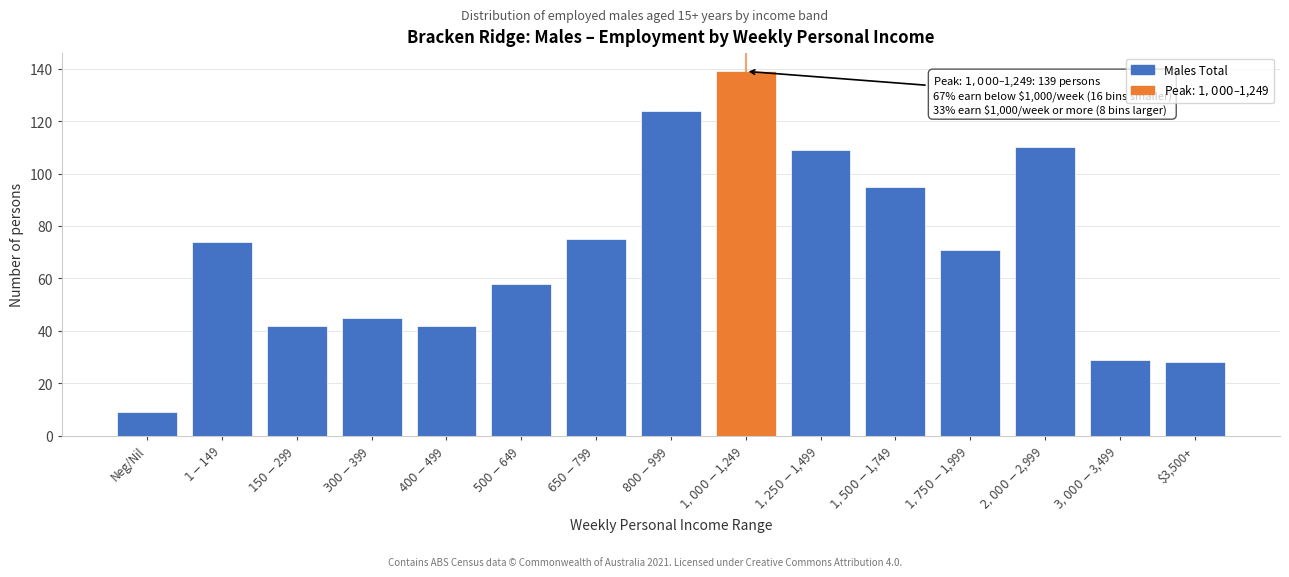

Reading right to left, transcribe all the data shown in this chart.

28	29	110	71	95	109	139	124	75	58	42	45	42	74	9